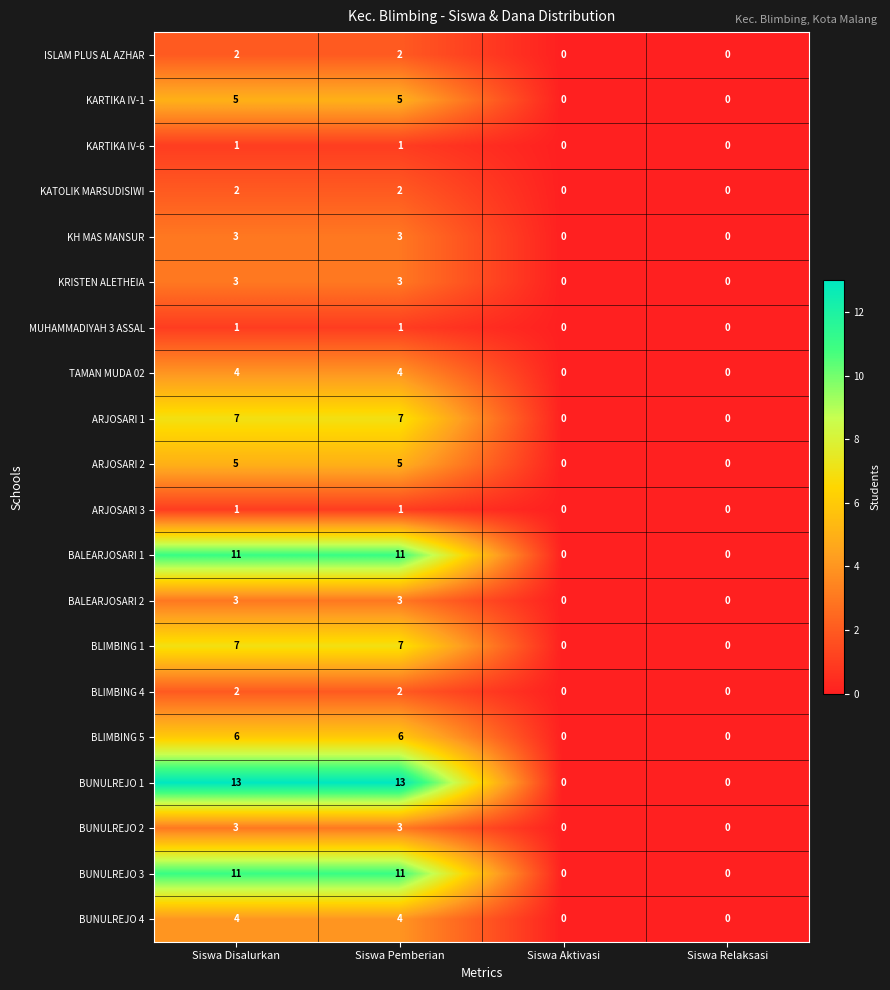

What is the difference between the maximum and minimum values in the TAMAN MUDA 02 series?

4